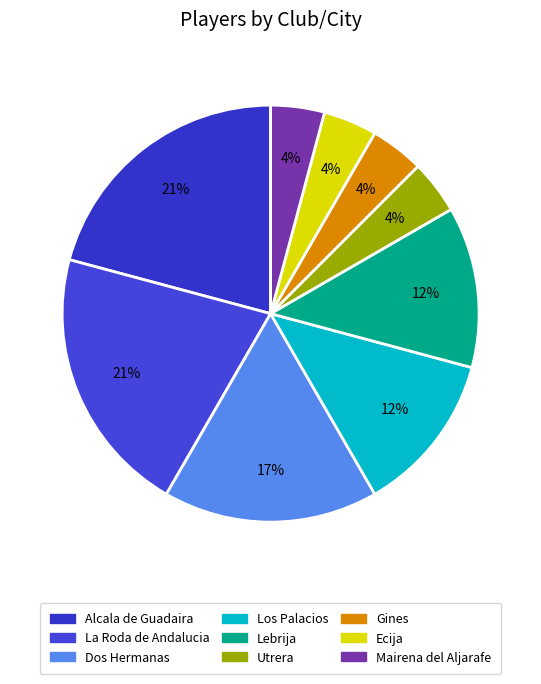

Does any single category account for the majority?

No